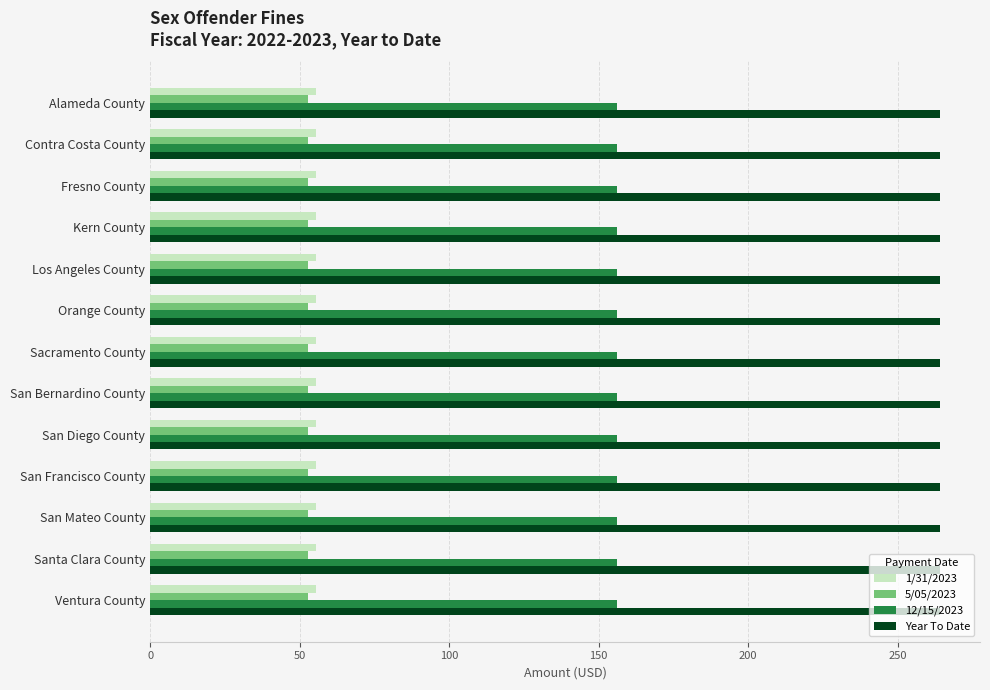

What is the difference between the highest and lowest values at Fresno County?

211.5